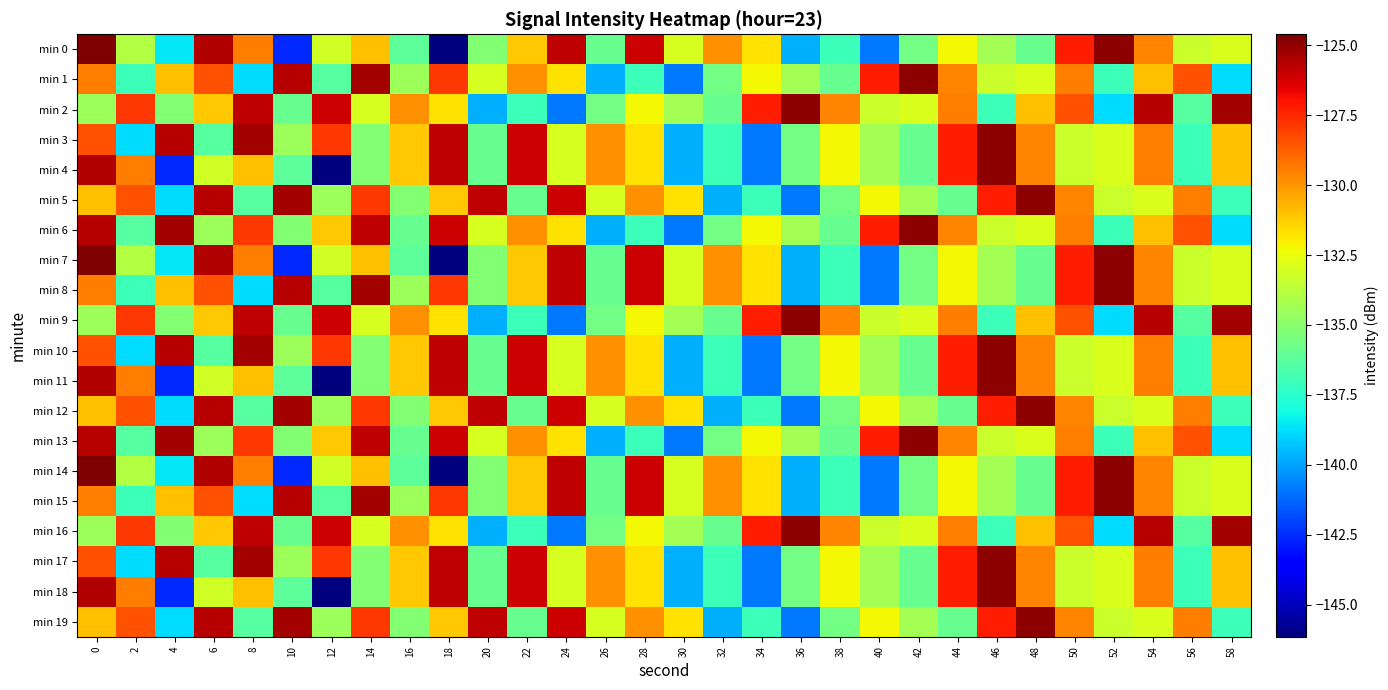

Which series has the widest spread of values?

min 0